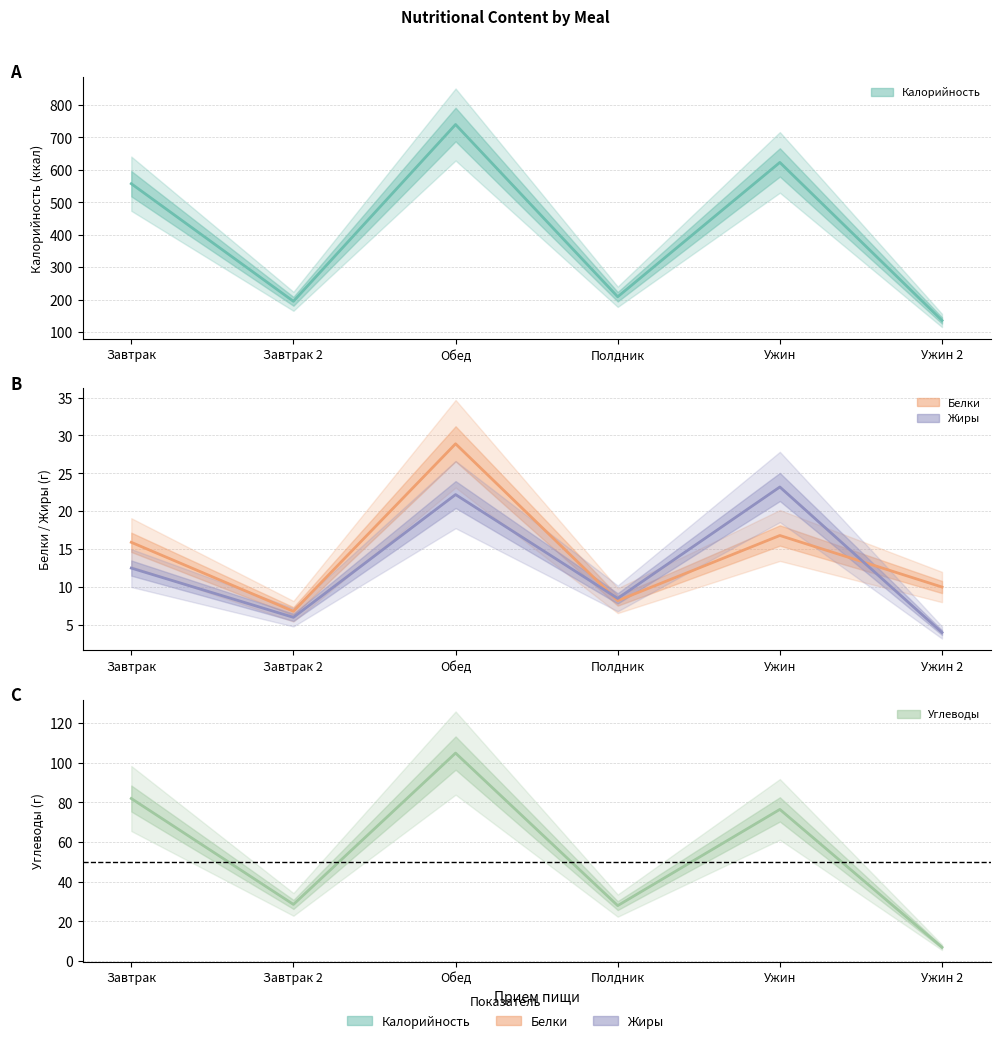

What is the total value across all series at Завтрак 2?

236.4